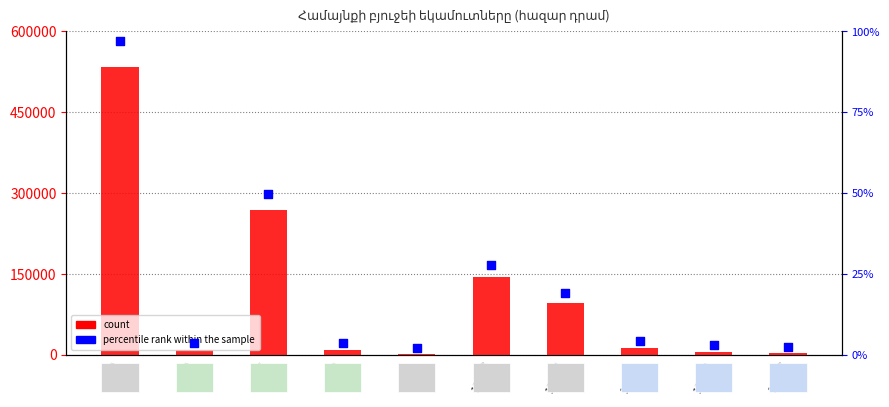

Which series has the widest spread of Y values?

count